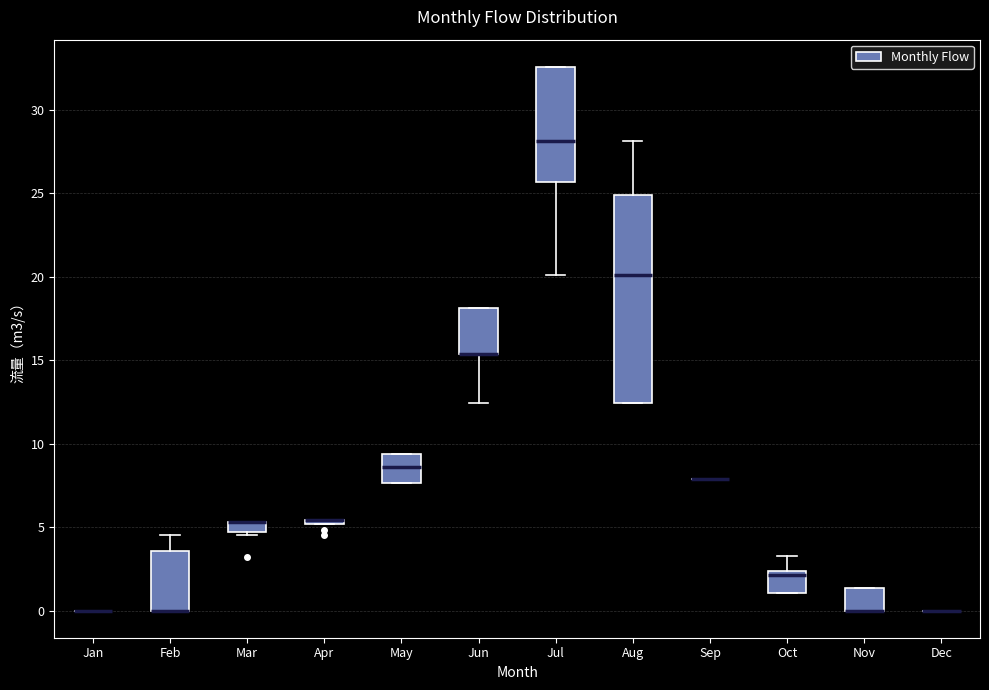

Comparing the boxes themselves (not the whiskers), which one is the tallest?

Aug